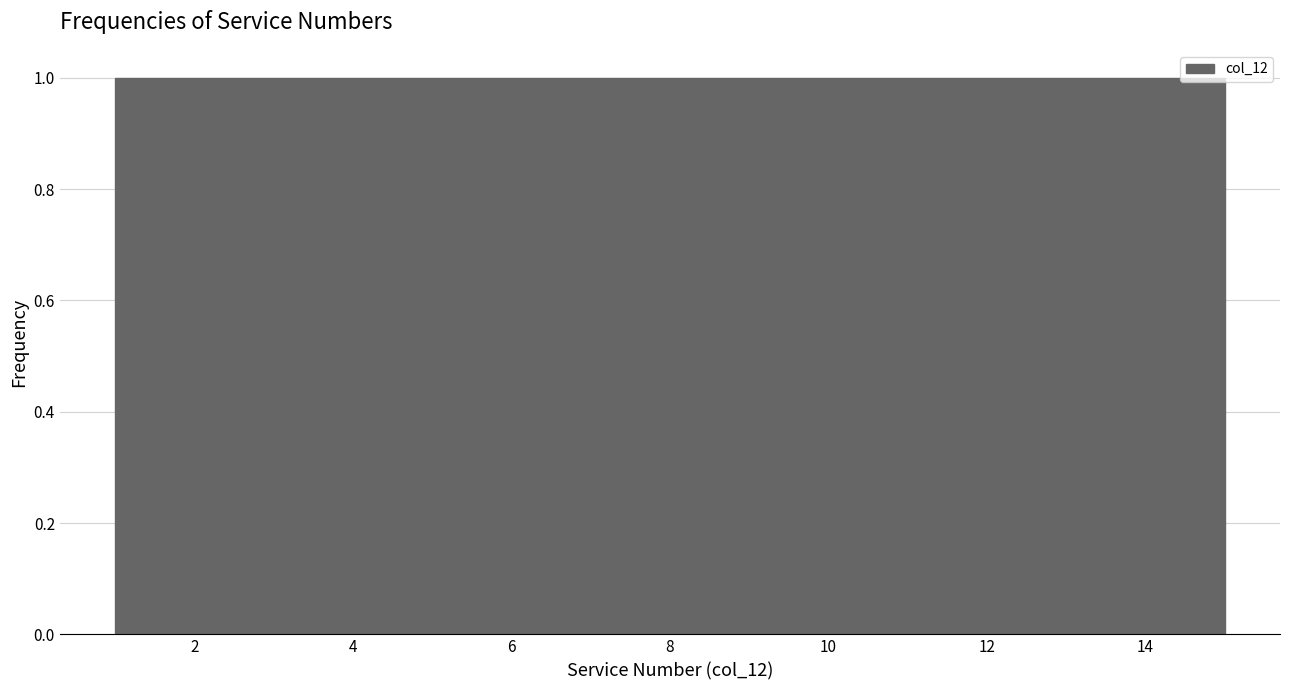

Reading left to right, list every bar in this chart as the range it spans on the x-axis followed by its height. Neither the bar edges nor the heights are printed on the chart, so give them approximately, as read against the axes.

1.0 to 2.0: 1
2.0 to 2.8: 1
2.8 to 3.8: 1
3.8 to 4.8: 1
4.8 to 5.6: 1
5.6 to 6.6: 1
6.6 to 7.6: 1
7.6 to 8.4: 1
8.4 to 9.4: 1
9.4 to 10.4: 1
10.4 to 11.2: 1
11.2 to 12.2: 1
12.2 to 13.2: 1
13.2 to 14.0: 1
14.0 to 15.0: 1